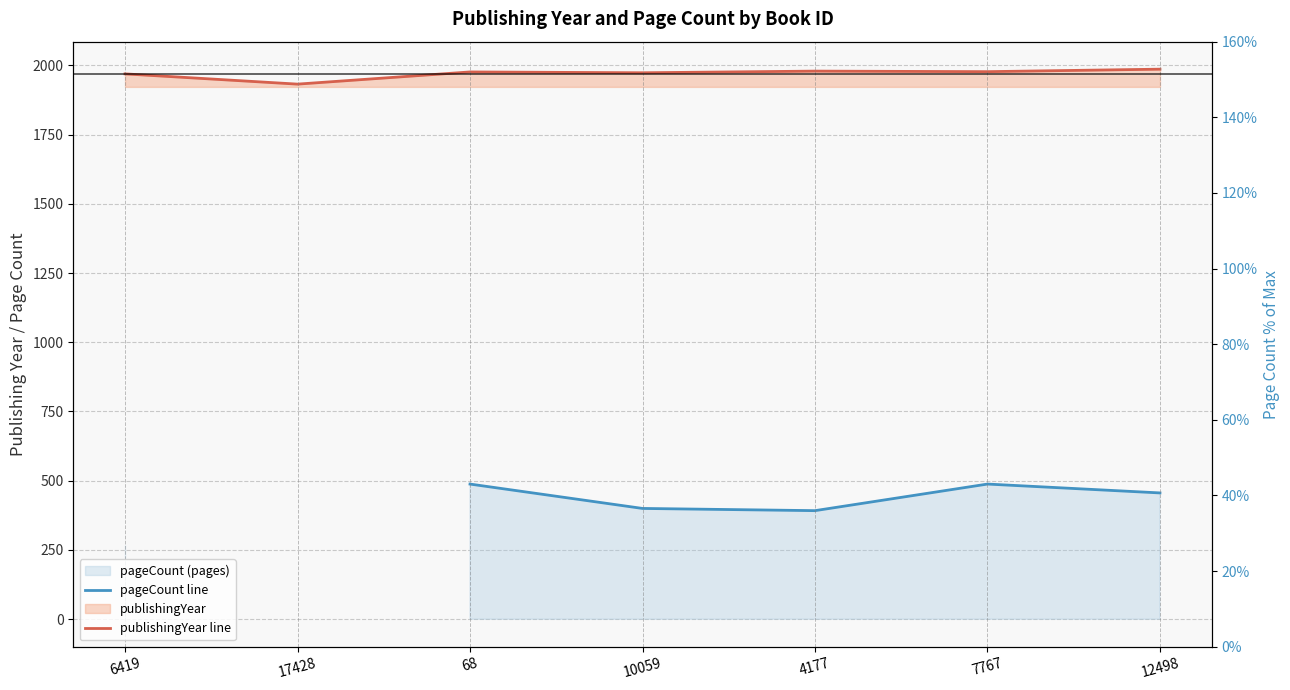

Which series has the largest range (max minus min)?

pageCount line